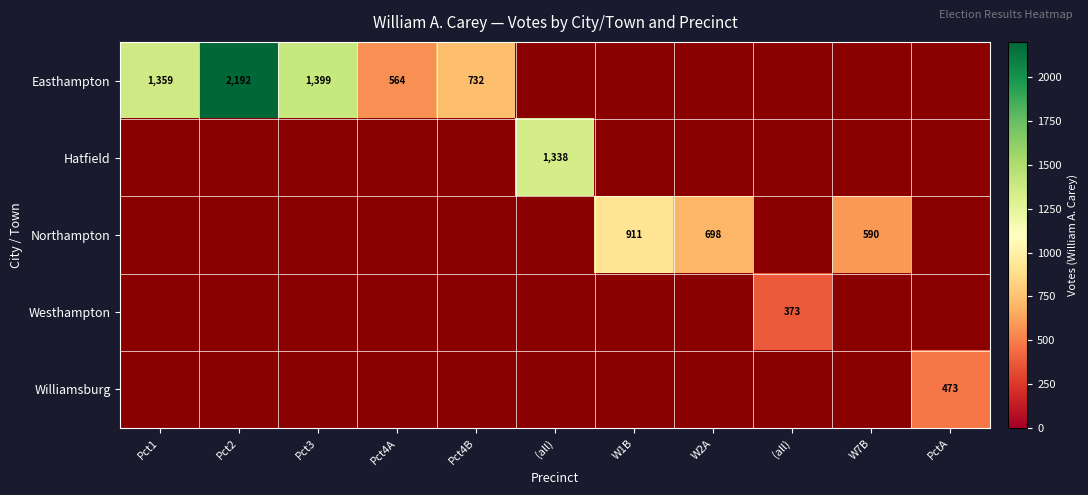

What is the minimum value shown in the chart?

373.0